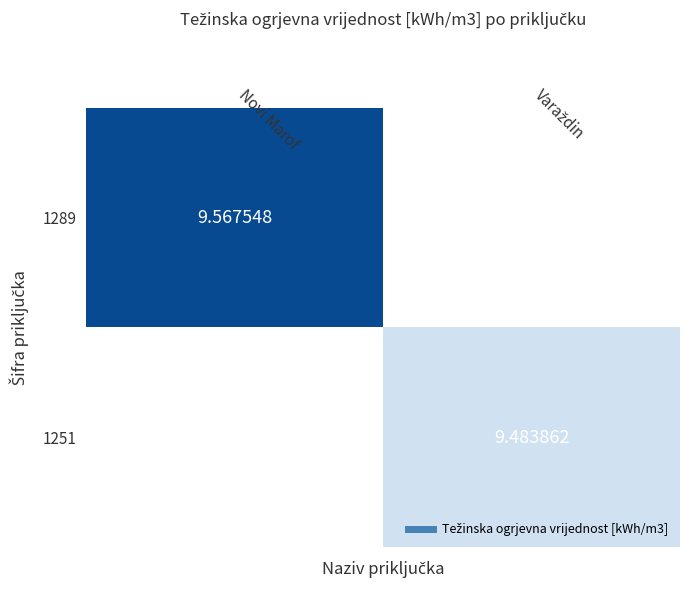

What is the highest value of the 1289 series?

9.6